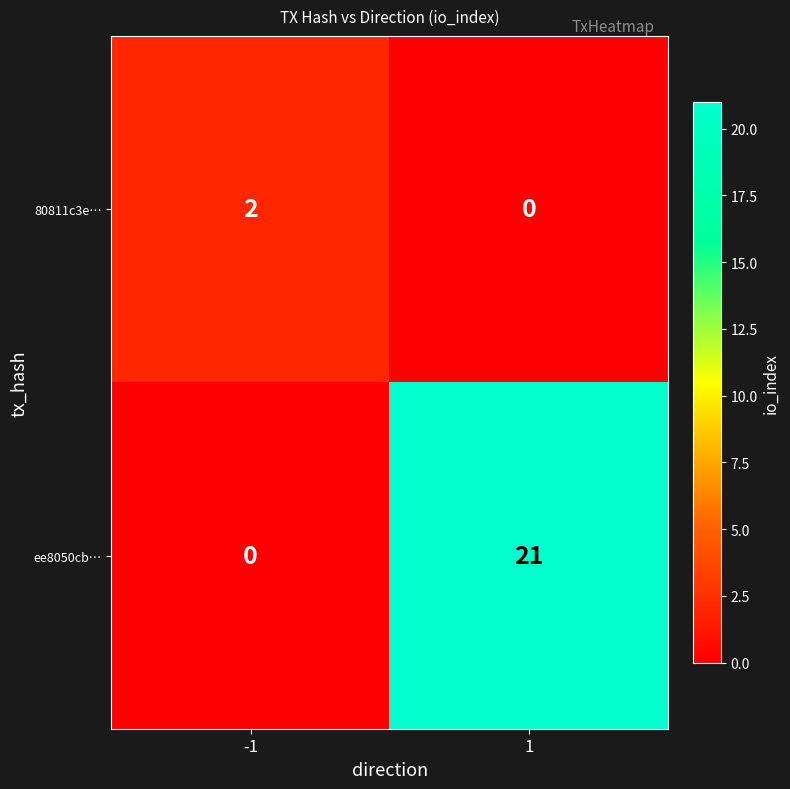

Reading left to right, extract all data points from this chart.

80811c3e…: 2	0
ee8050cb…: 0	21